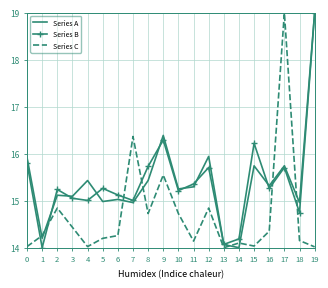

How many categories are shown in the chart?

20